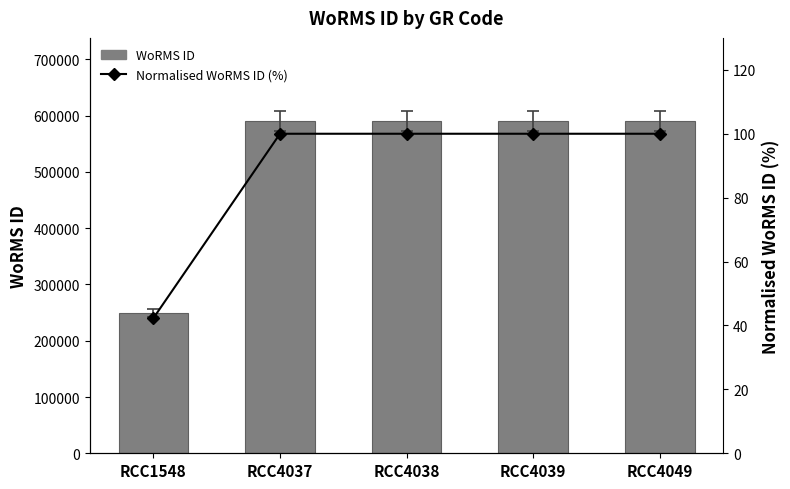

Which label corresponds to the smallest value in the chart?

RCC1548